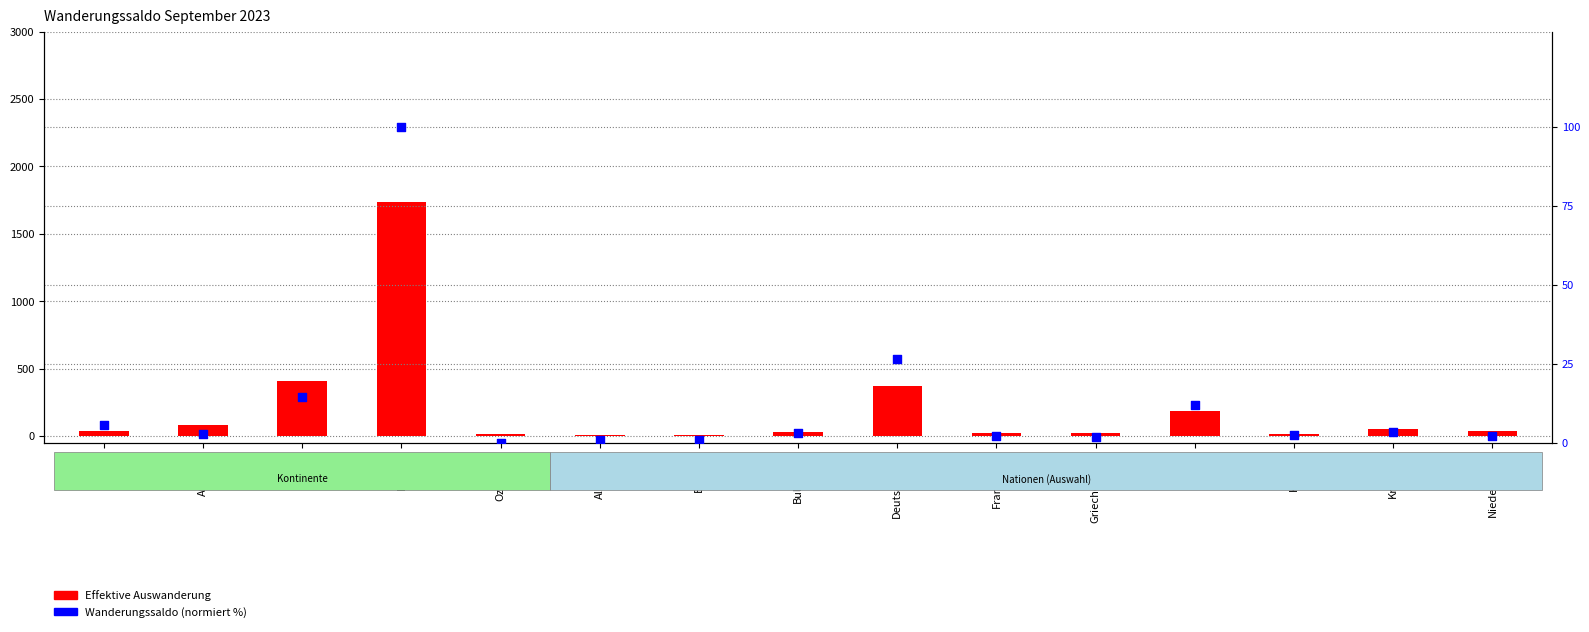

At which category is the sum across all series the highest?

Europa